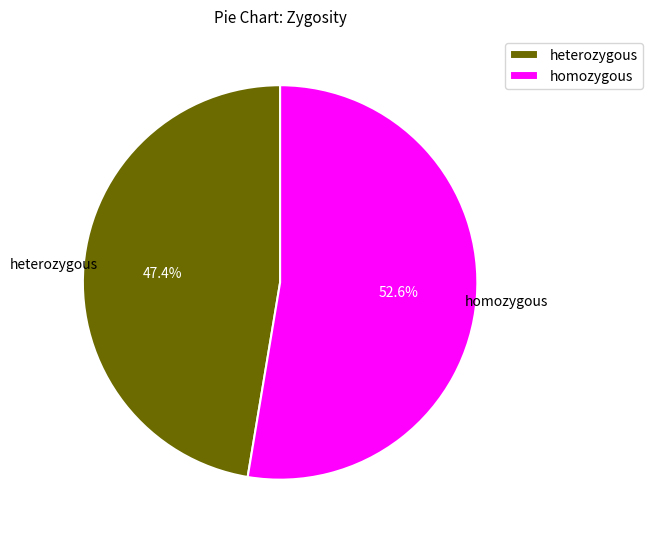

Between homozygous and heterozygous, which is larger?

homozygous